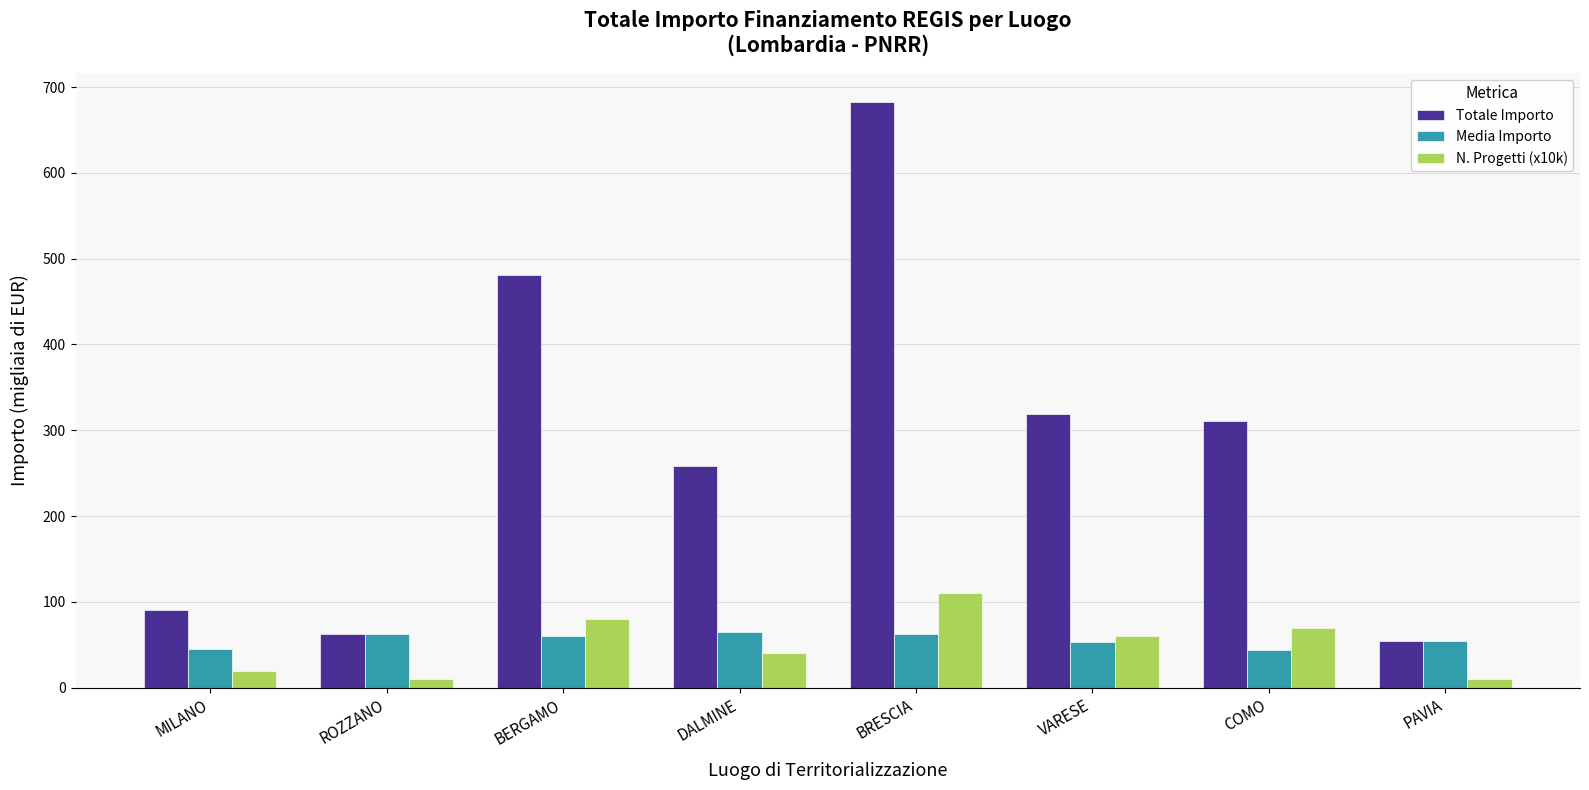

What is the value of the Media Importo bar at the 3rd from the left?

60.1